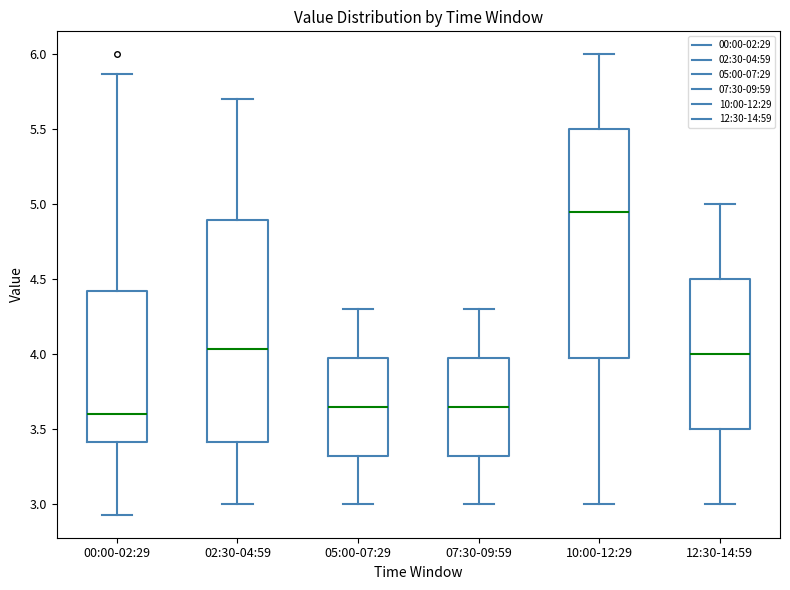

Reading left to right, read every box against the y-axis: the position of its median line, the range the box covers, and the ends of its whiskers. The values are not printed on the chart, so give them approximately, as read against the axis.

00:00-02:29: median 3.60, box 3.40 to 4.40, whiskers 2.95 to 5.85
02:30-04:59: median 4.05, box 3.40 to 4.90, whiskers 3.00 to 5.70
05:00-07:29: median 3.65, box 3.30 to 4.00, whiskers 3.00 to 4.30
07:30-09:59: median 3.65, box 3.30 to 4.00, whiskers 3.00 to 4.30
10:00-12:29: median 4.95, box 4.00 to 5.50, whiskers 3.00 to 6.00
12:30-14:59: median 4.00, box 3.50 to 4.50, whiskers 3.00 to 5.00